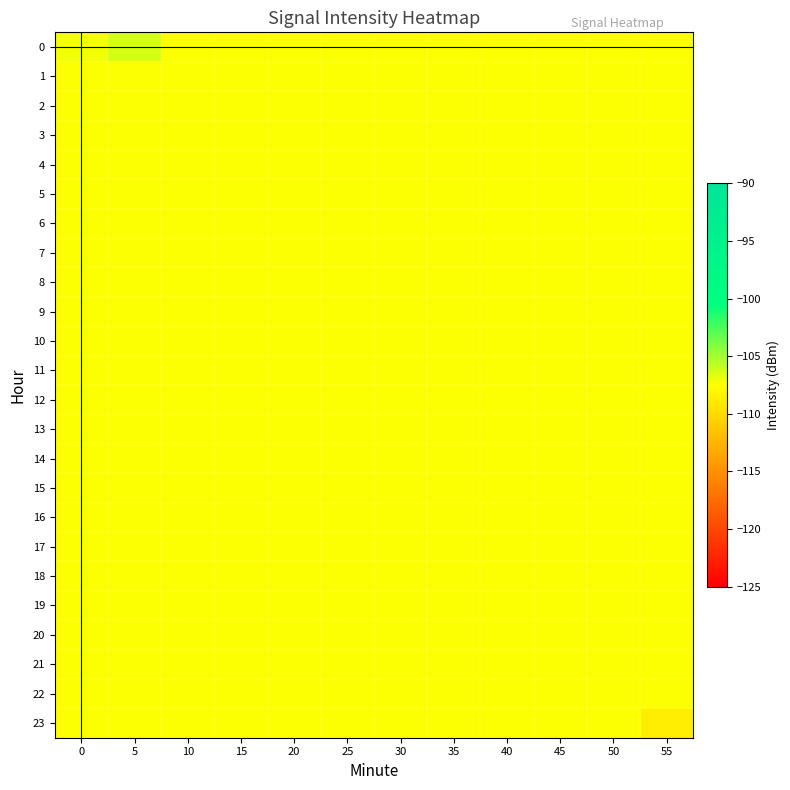

How many data points does each series have?

12